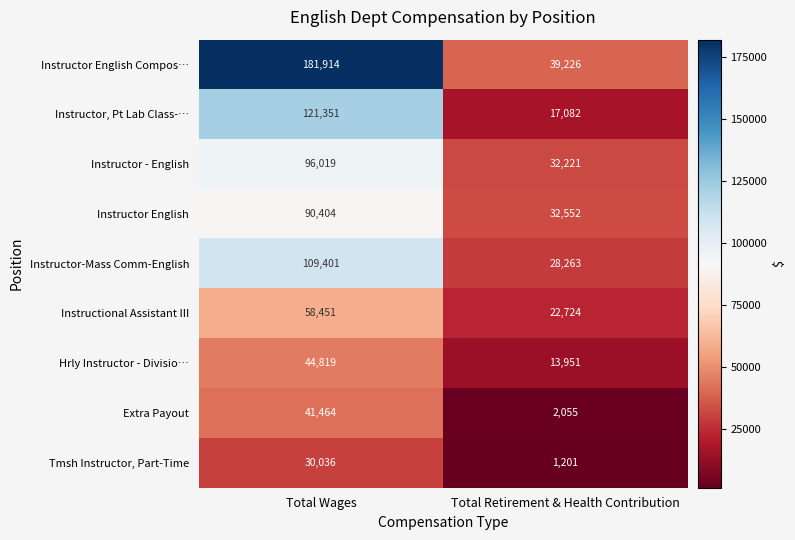

What is the average value of the Instructor - English series?

64120